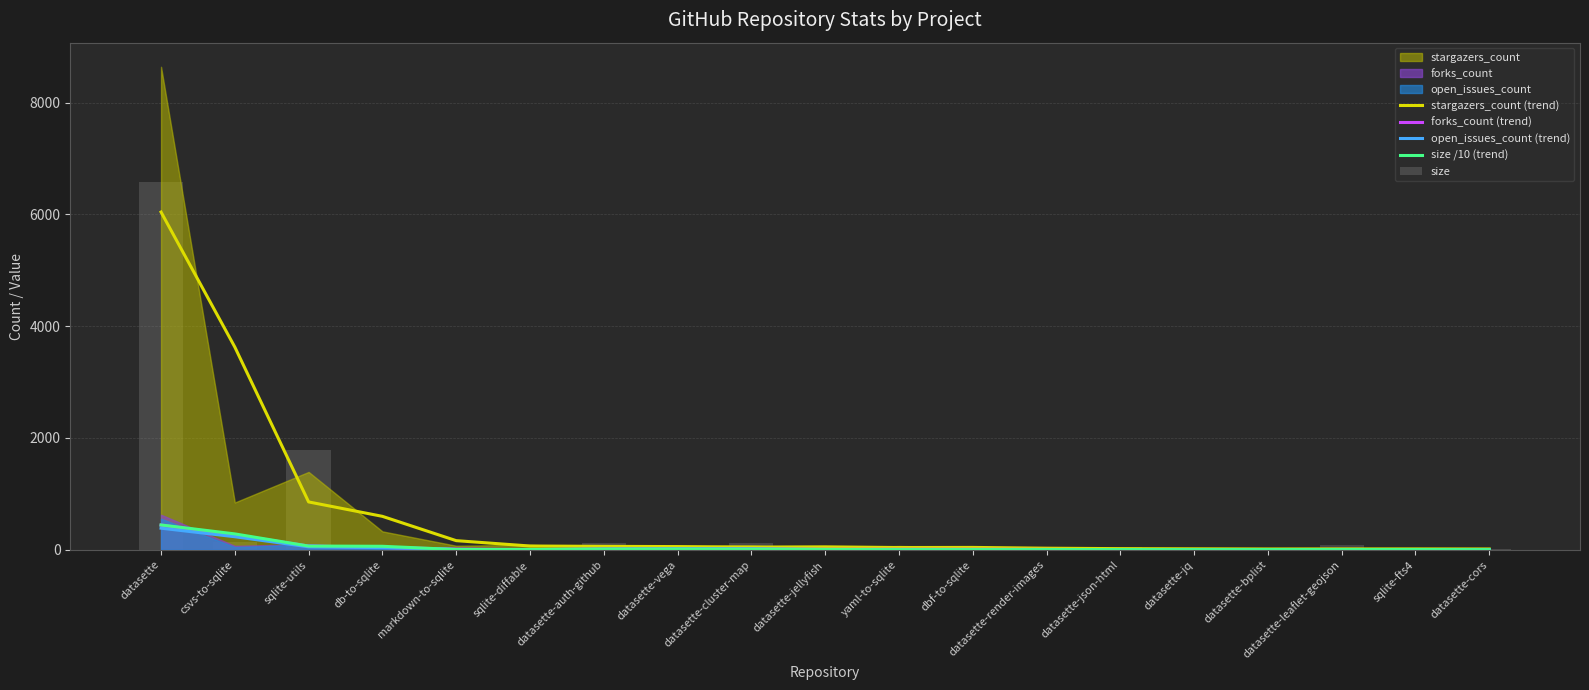

At which label is forks_count (trend) closest to 220?

csvs-to-sqlite